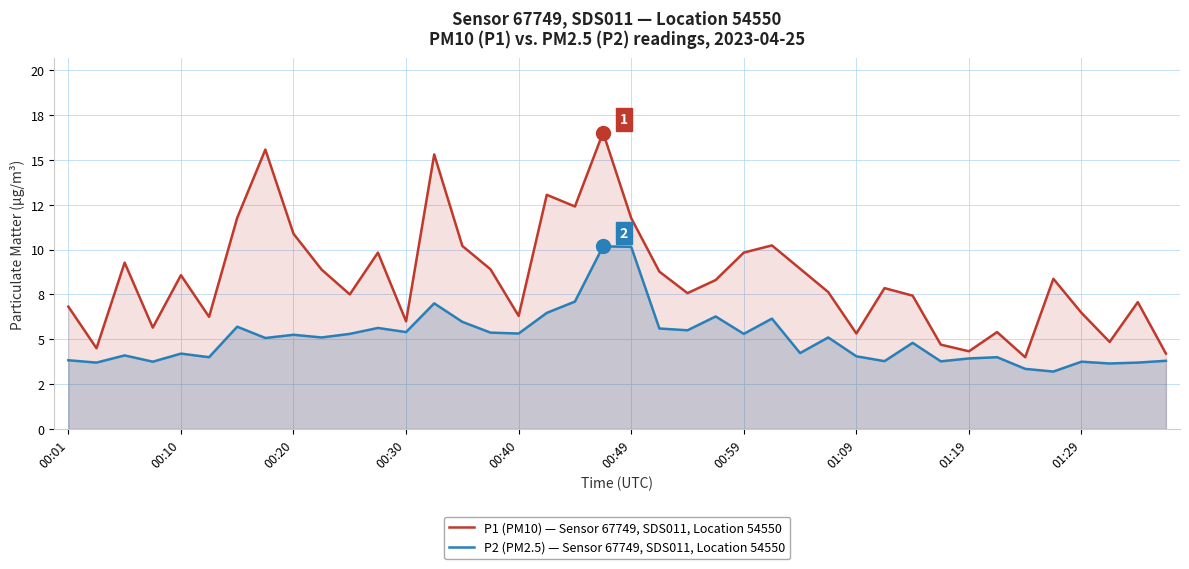

In P1 (PM10) — Sensor 67749, SDS011, Location 54550, how many points are higher than both neighbors (excluding endpoints)?

12